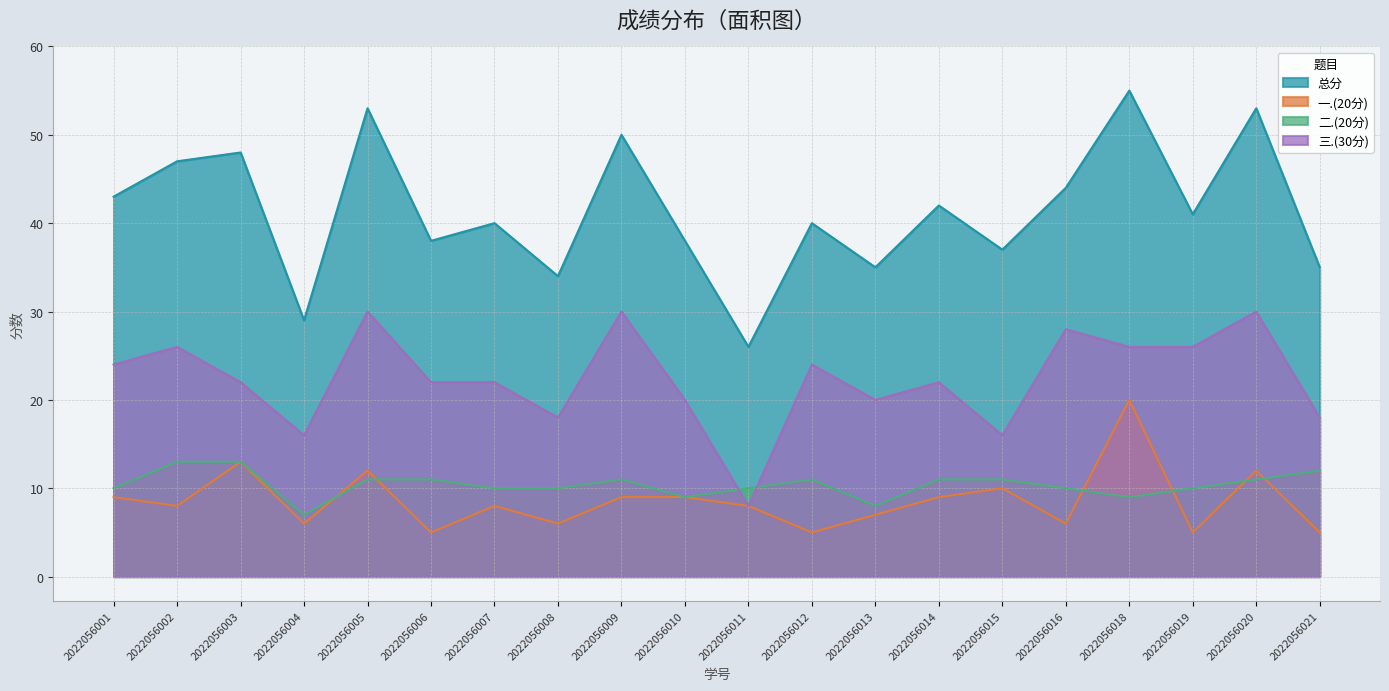

True or false: 总分 and 三.(30分) cross at least once.

False